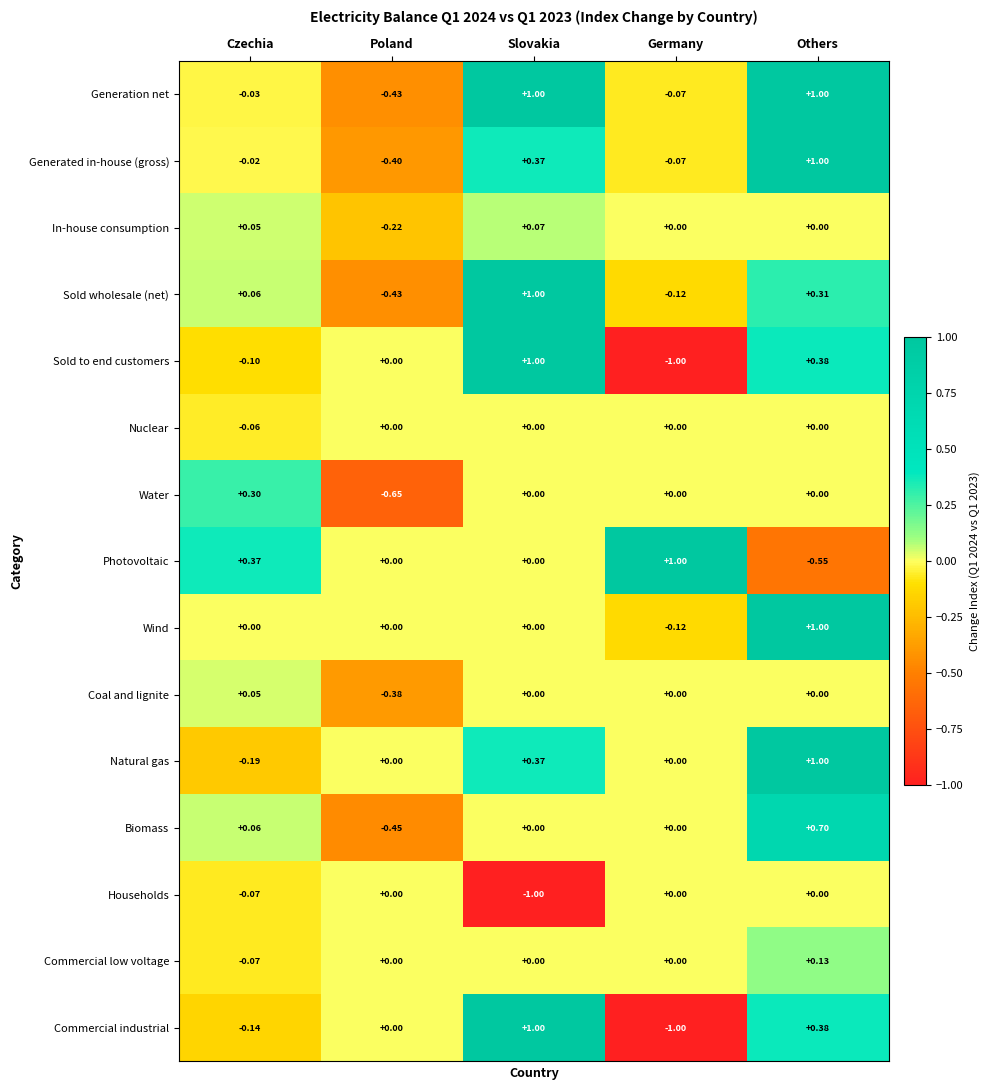

Between Poland and Others, which series saw the biggest shift?

Generation net